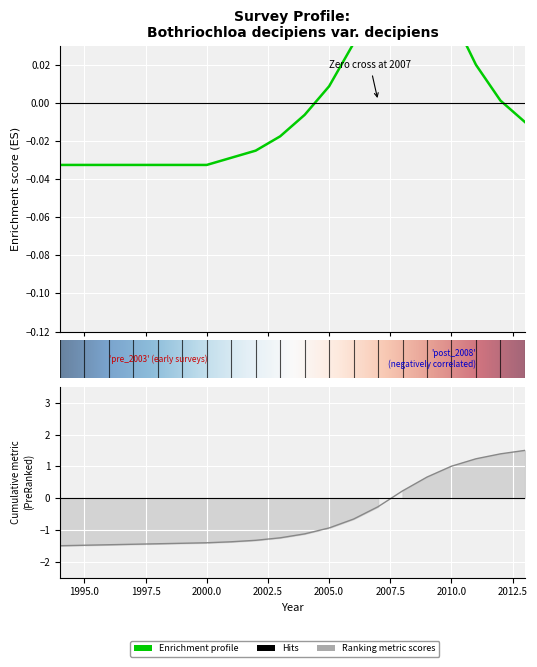

Reading left to right, extract all data points from this chart.

-0.0	-0.0	-0.0	-0.0	-0.0	-0.0	-0.0	-0.0	-0.0	-0.0	-0.0	0.0	0.0	0.1	0.1	0.1	0.0	0.0	0.0	-0.0